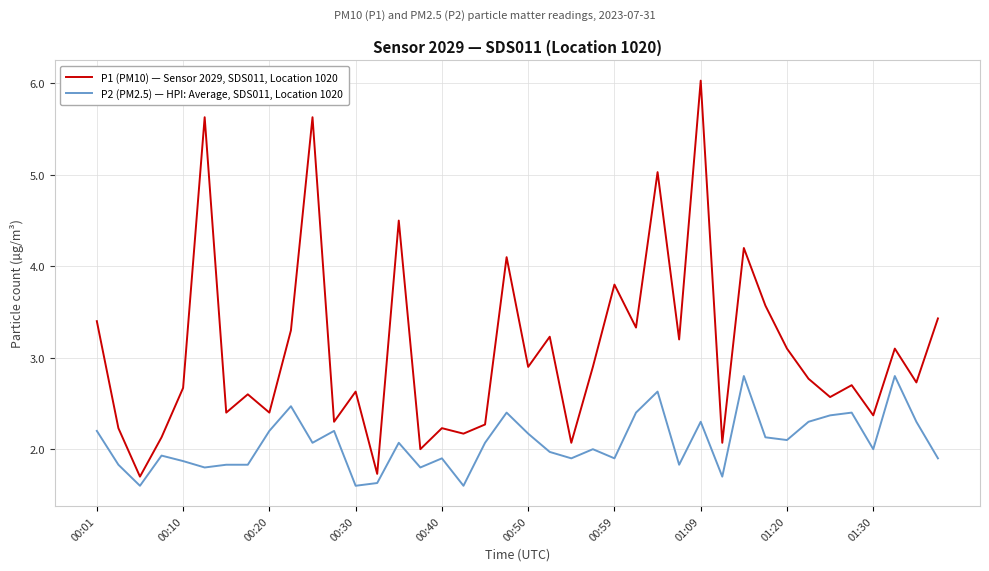

What is the lowest value of the P2 (PM2.5) — HPI: Average, SDS011, Location 1020 series?

1.6